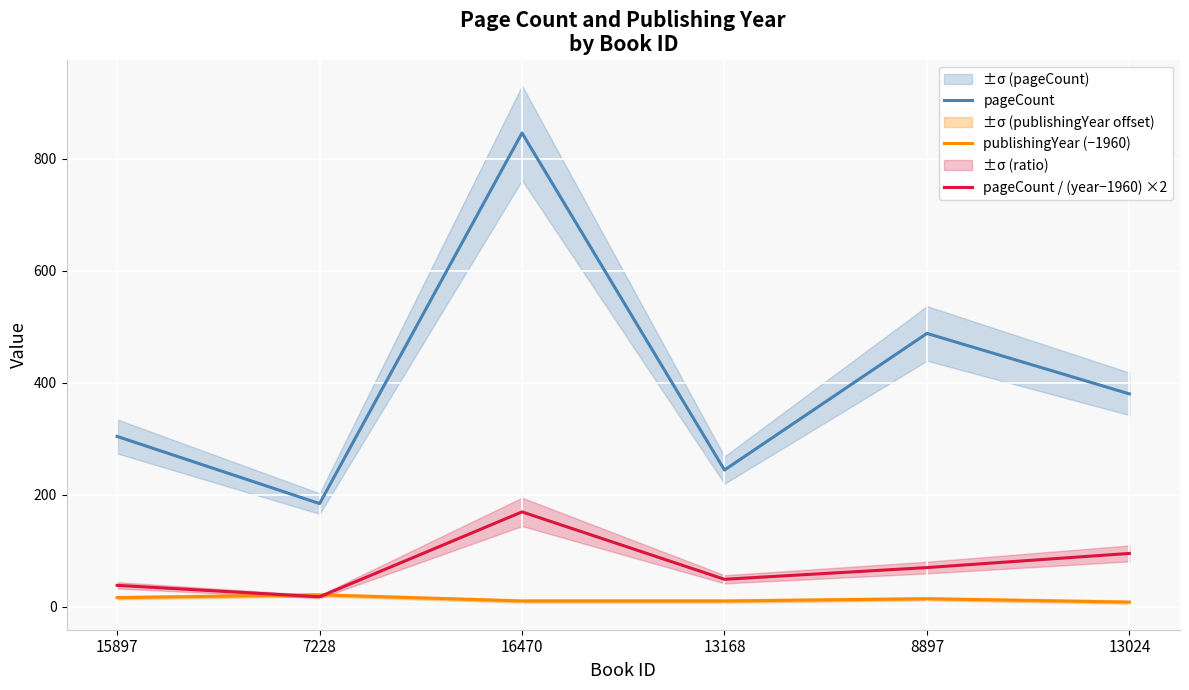

Reading left to right, list all the values displayed in this chart.

pageCount: 304.0	184.0	846.0	244.0	488.0	380.0
publishingYear (−1960): 16.0	21.0	10.0	10.0	14.0	8.0
pageCount / (year−1960) ×2: 38.0	17.5	169.2	48.8	69.7	95.0